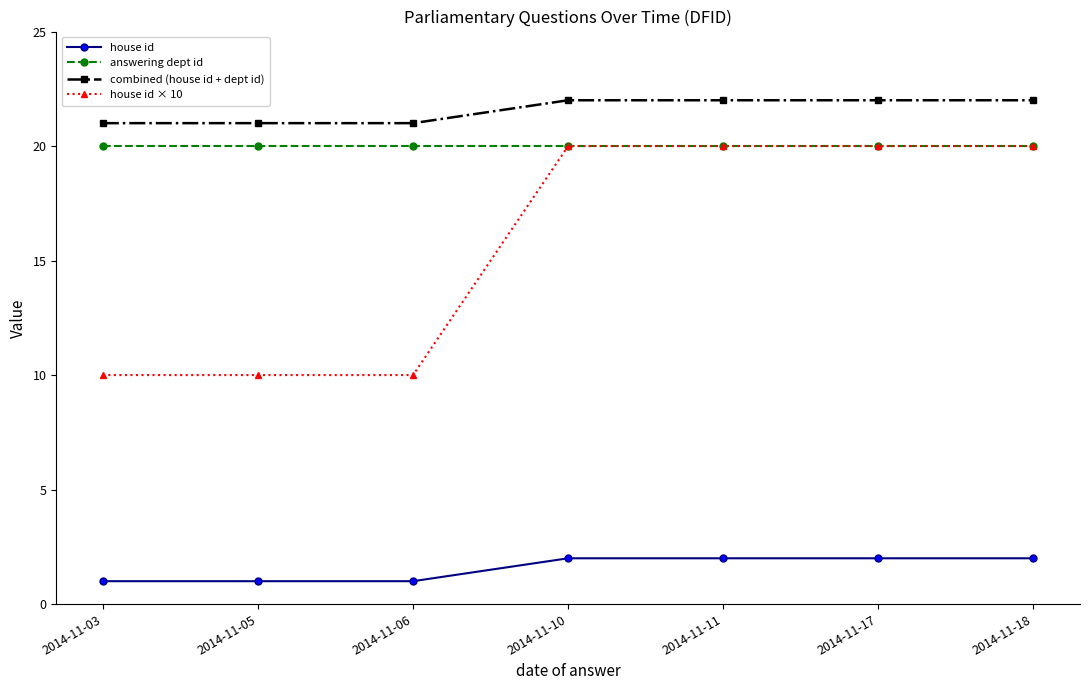

Reading left to right, what are all the values shown in this chart?

house id: 1	1	1	2	2	2	2
answering dept id: 20	20	20	20	20	20	20
combined (house id + dept id): 21	21	21	22	22	22	22
house id × 10: 10	10	10	20	20	20	20